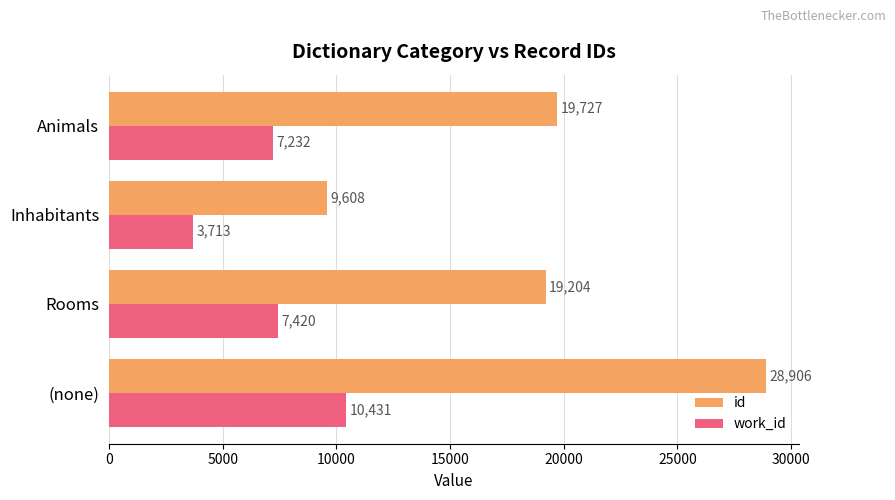

What is the maximum value shown in the chart?

28906